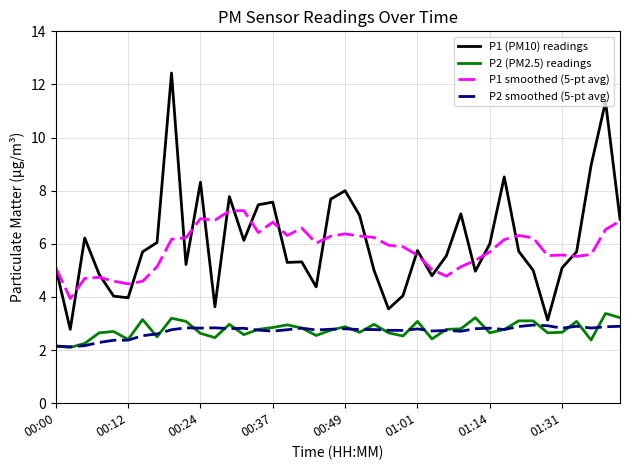

True or false: P1 (PM10) readings has more than 1 points higher than both neighbors.

True